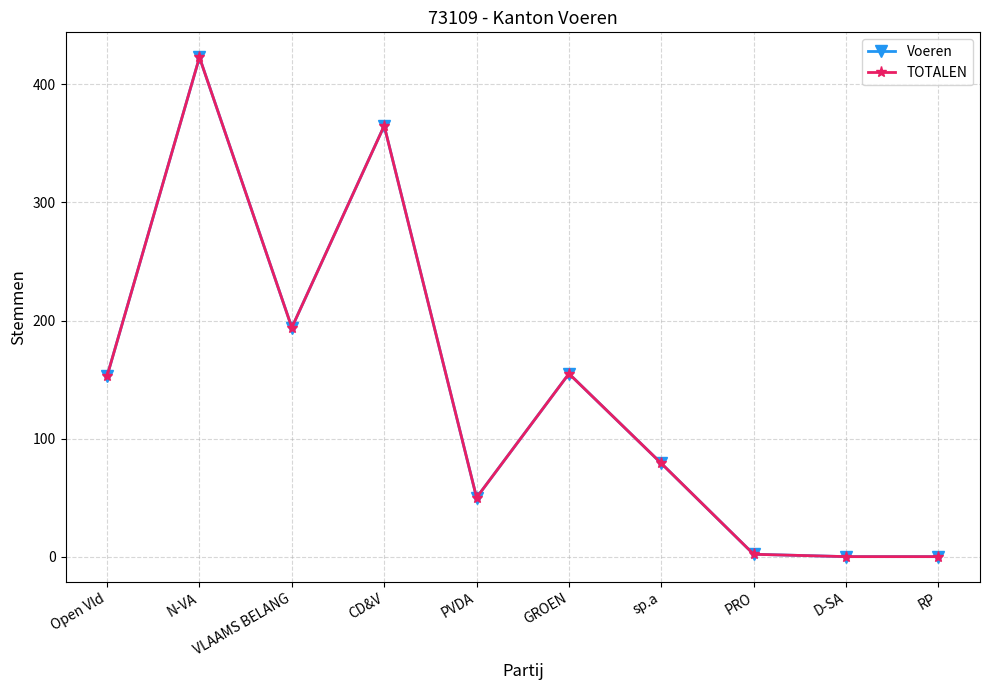

Is this an area chart (filled region under the line)?

No